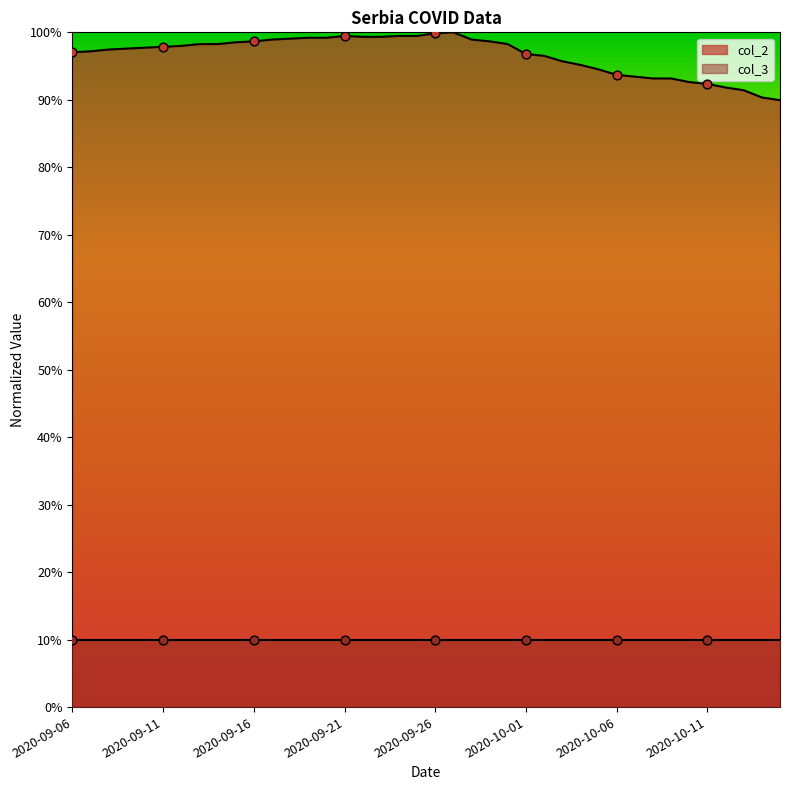

Which has a higher value, 2020-09-27 or 2020-09-12?

2020-09-27